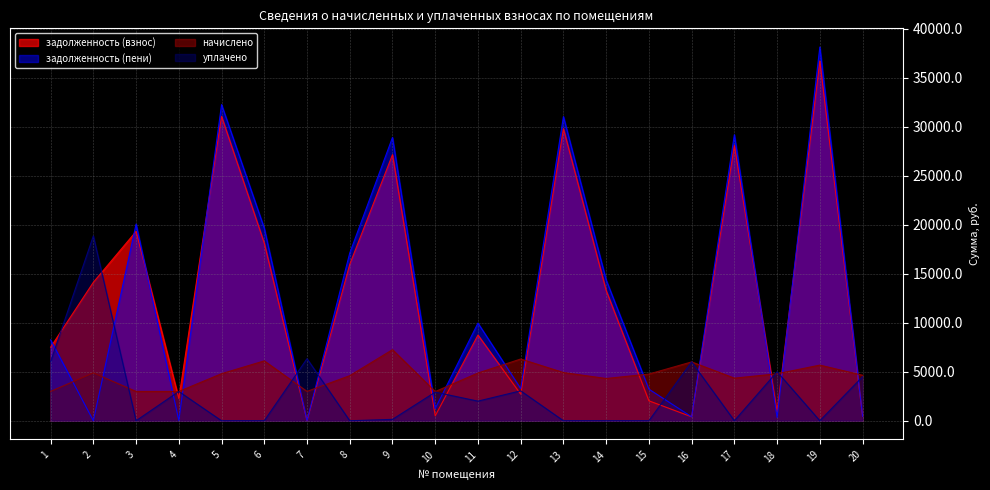

How many positive values does the уплачено series have?

11